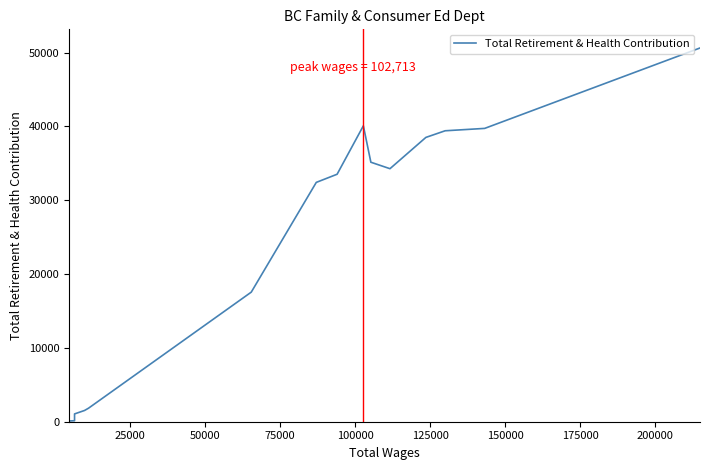

The value at 11 is 2544. True or false?

False